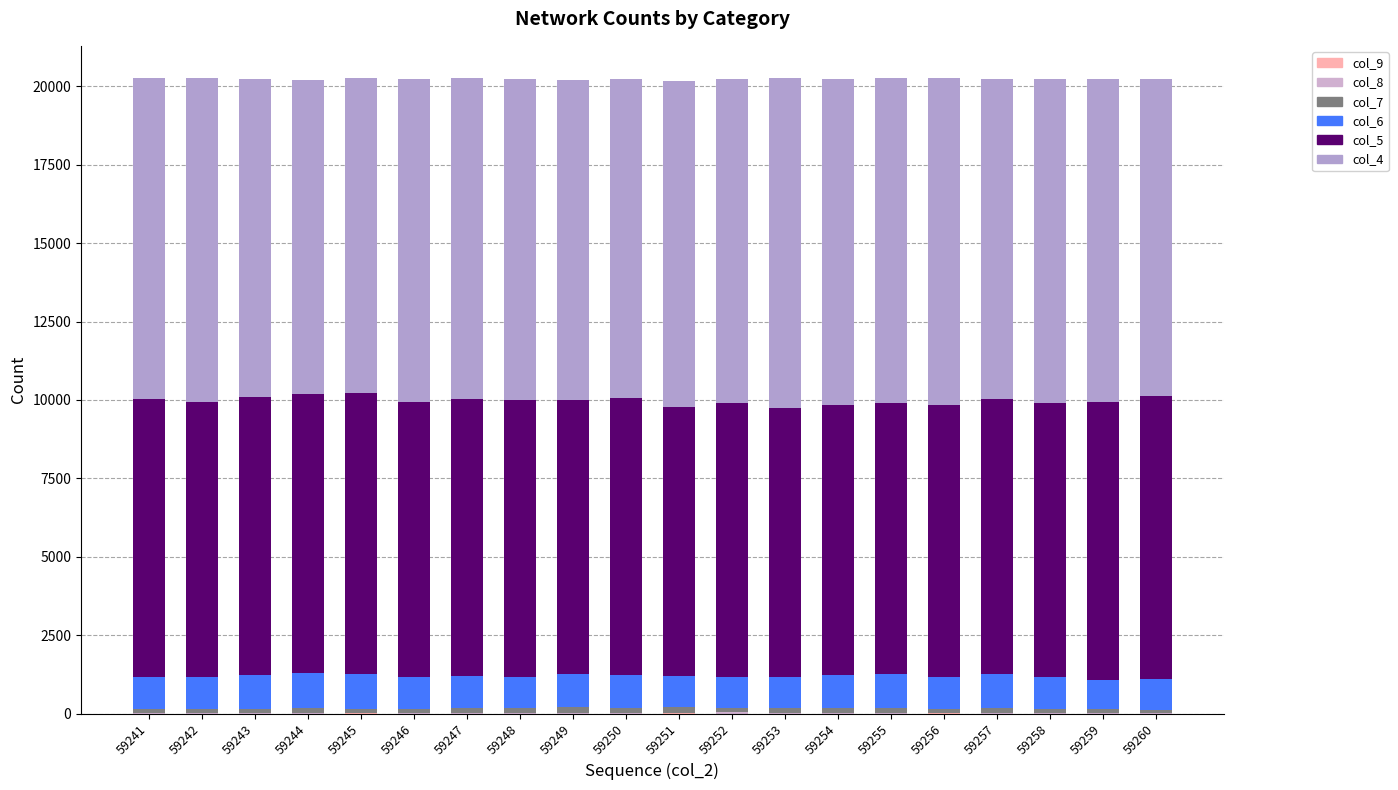

True or false: col_4 has a value of 10226 at 59247.

True